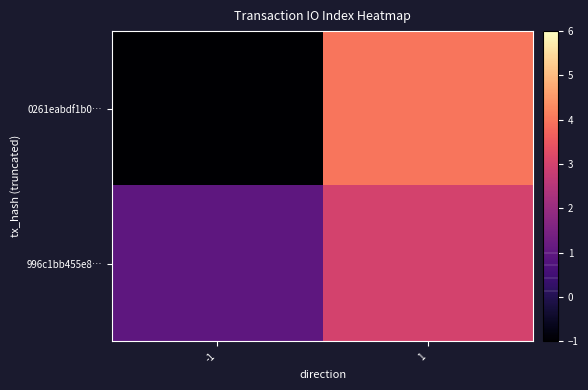

At 1, list the series in order from smallest to largest.

996c1bb455e8…, 0261eabdf1b0…